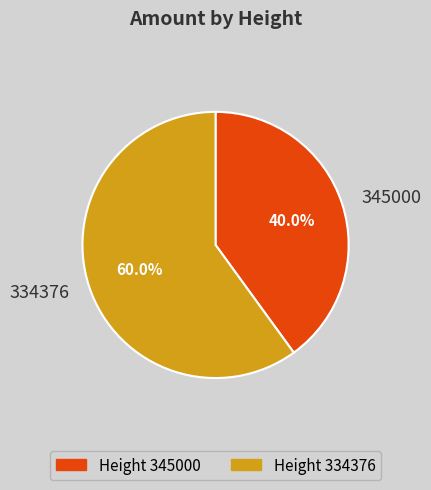

Rank the categories by value from lowest to highest.

Height 345000, Height 334376